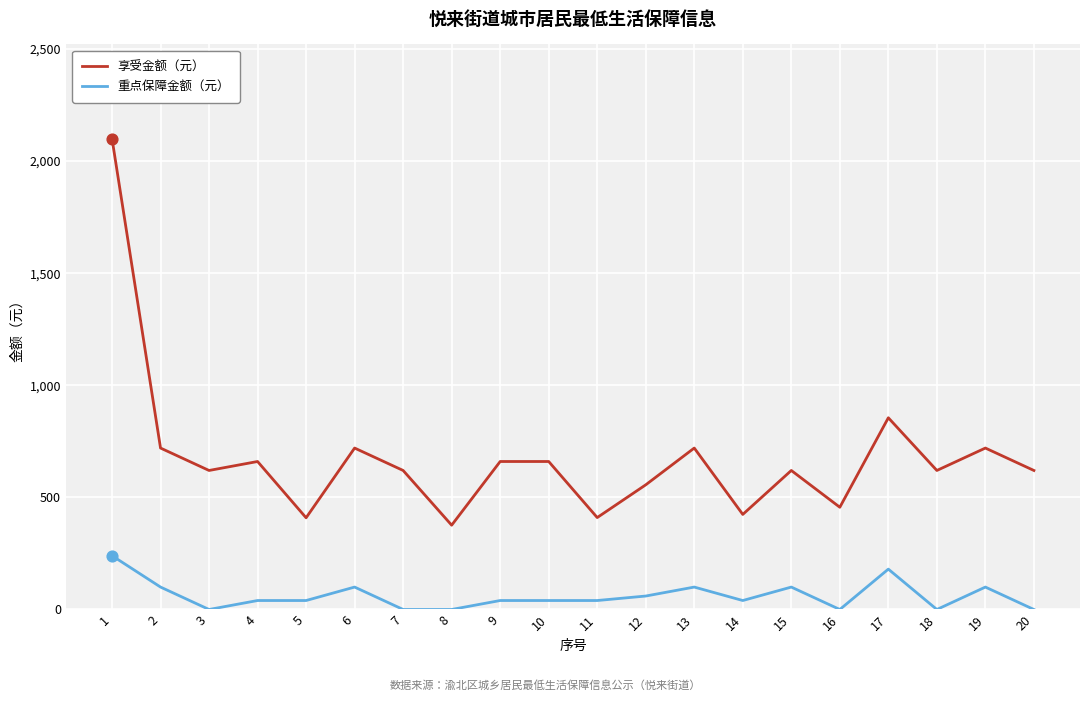

At which category is the sum across all series the highest?

1